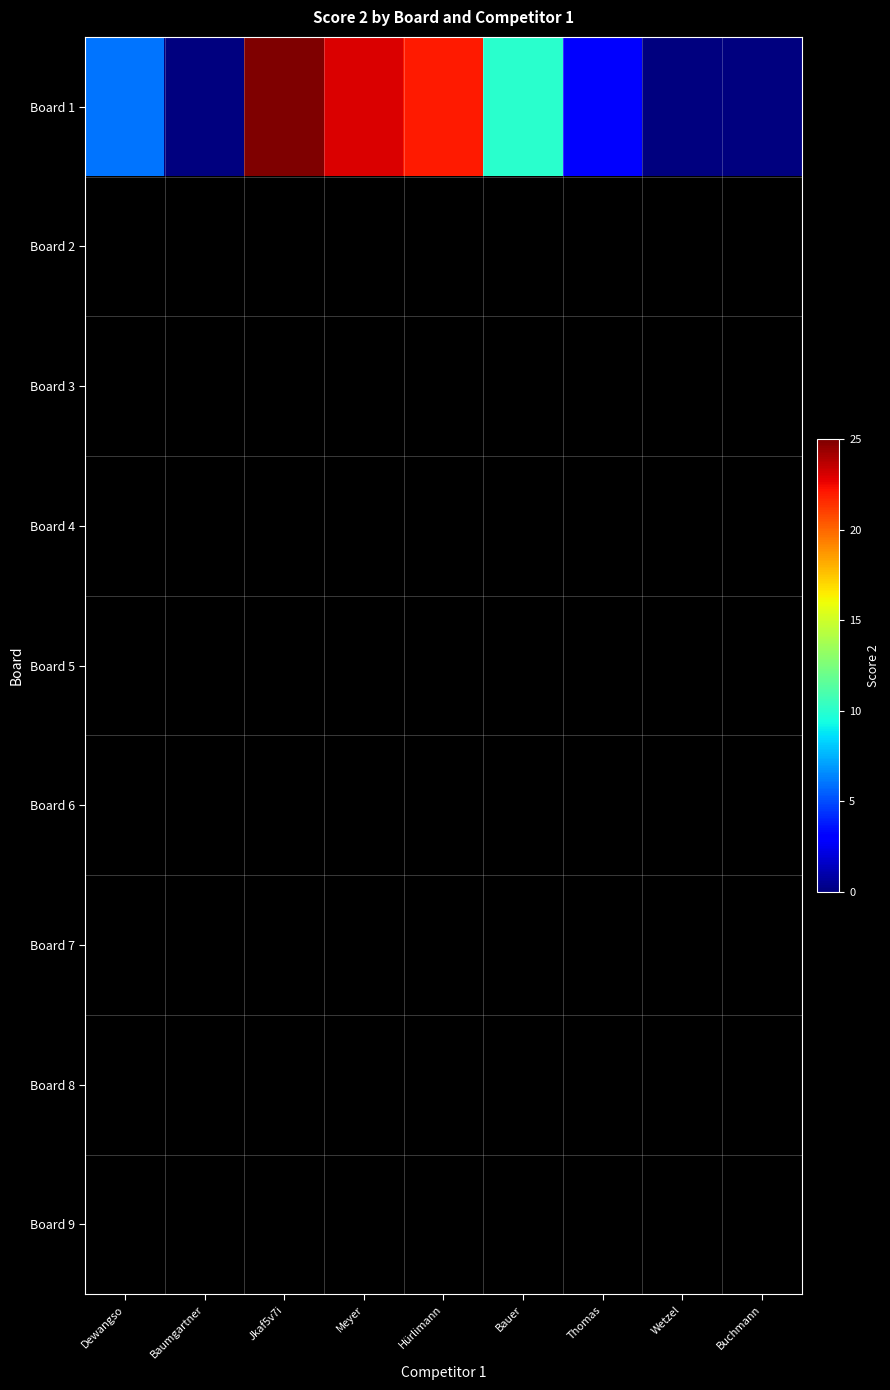

How many series are shown in this chart?

9